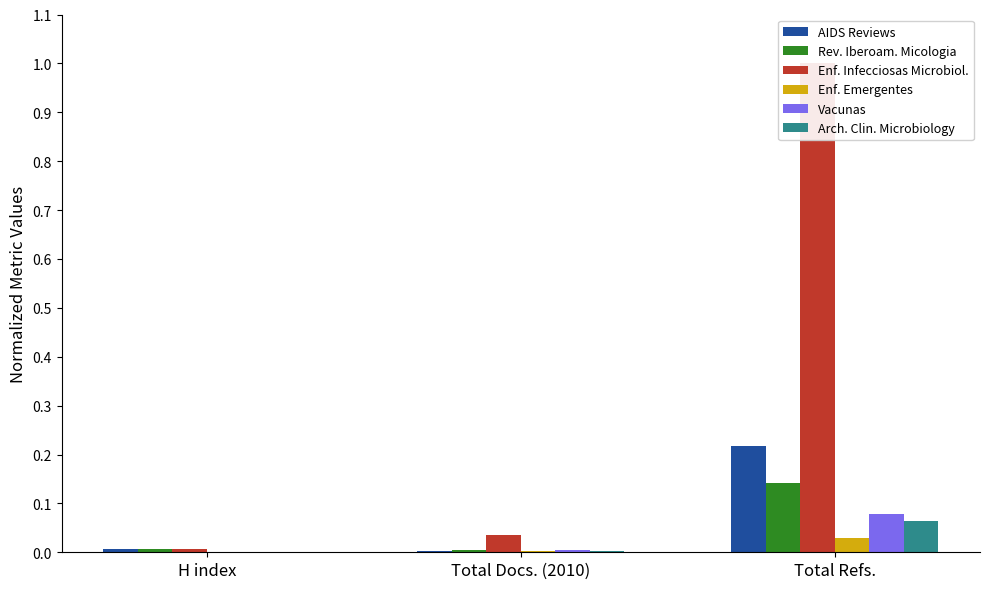

Which series changed the most between H index and Total Refs.?

Enfermedades Infecciosas y Microbiologia